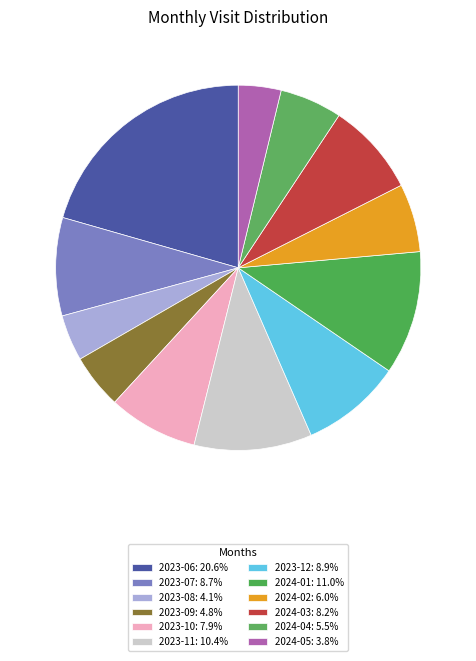

How many slices are in this pie chart?

12